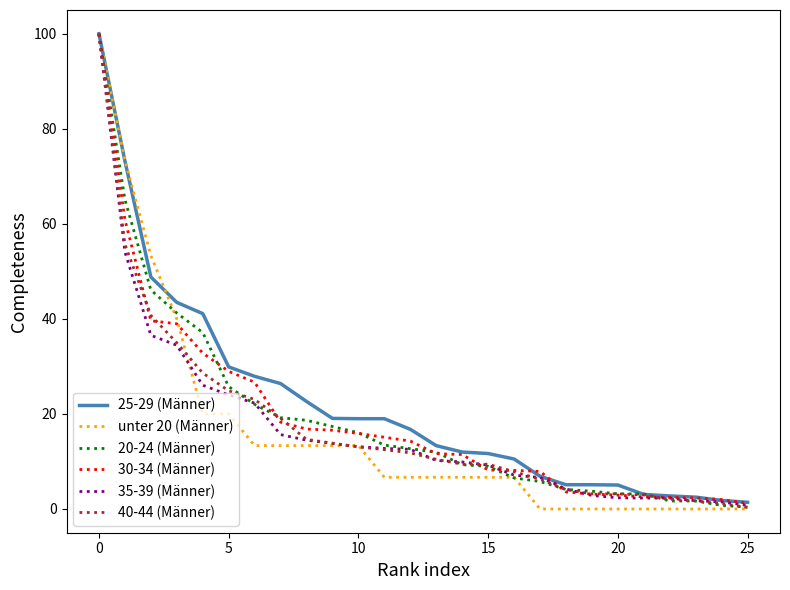

What is the highest value of the unter 20 (Männer) series?

100.0